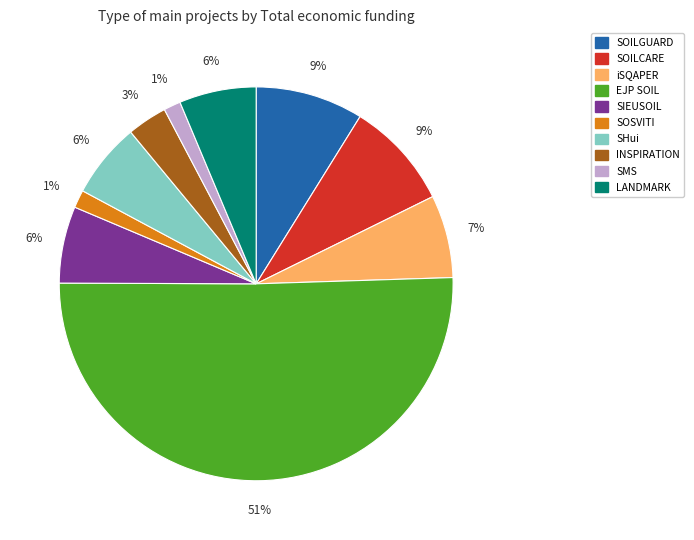

What percentage is the SHui slice, to the nearest percent?

6%